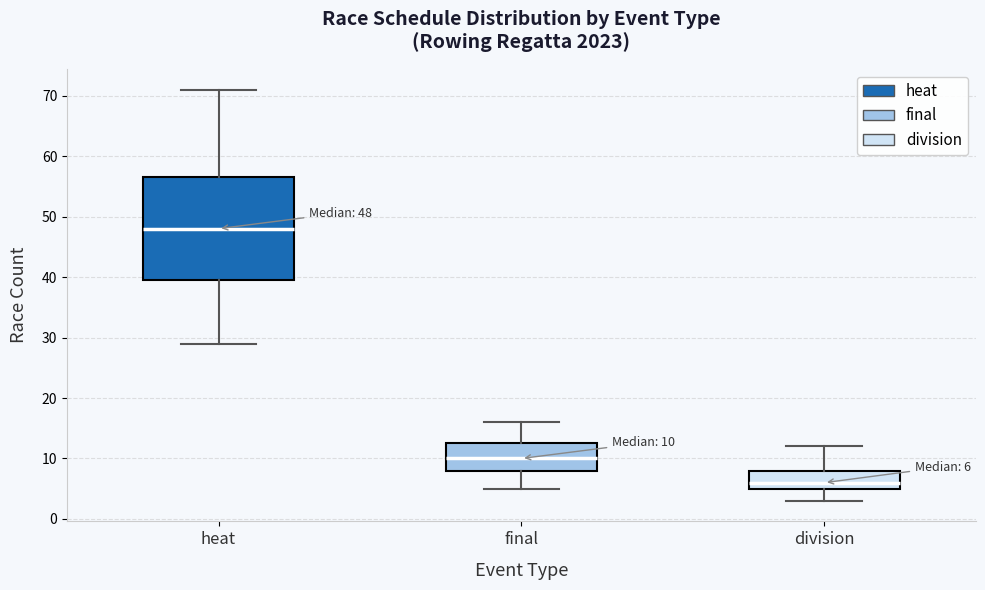

Comparing the boxes themselves (not the whiskers), which one is the tallest?

heat